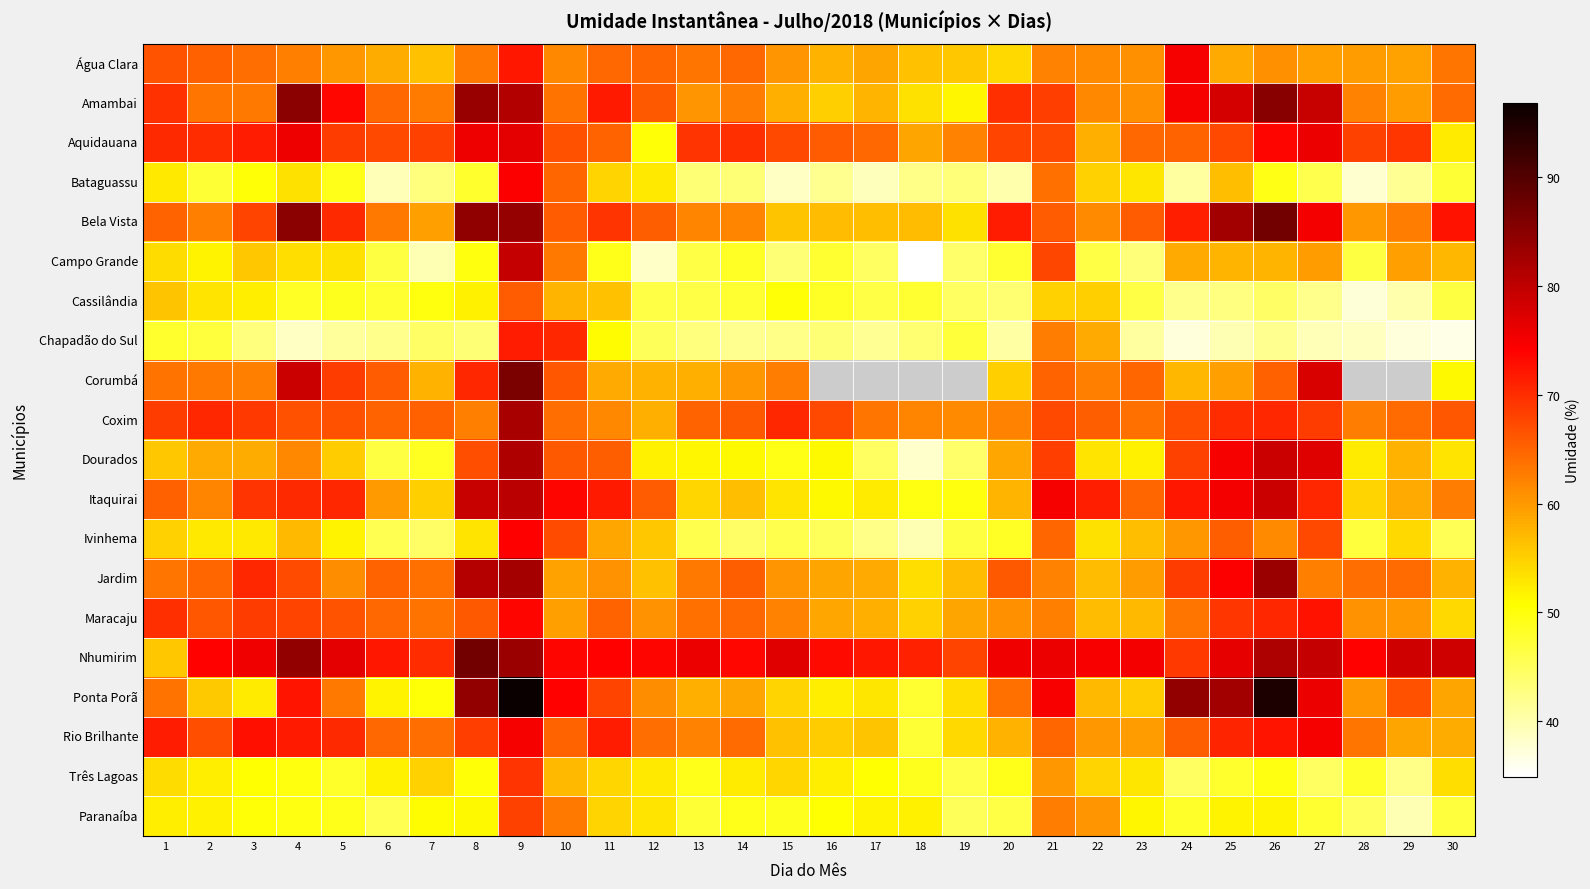

What is the highest value of the Campo Grande series?

79.6